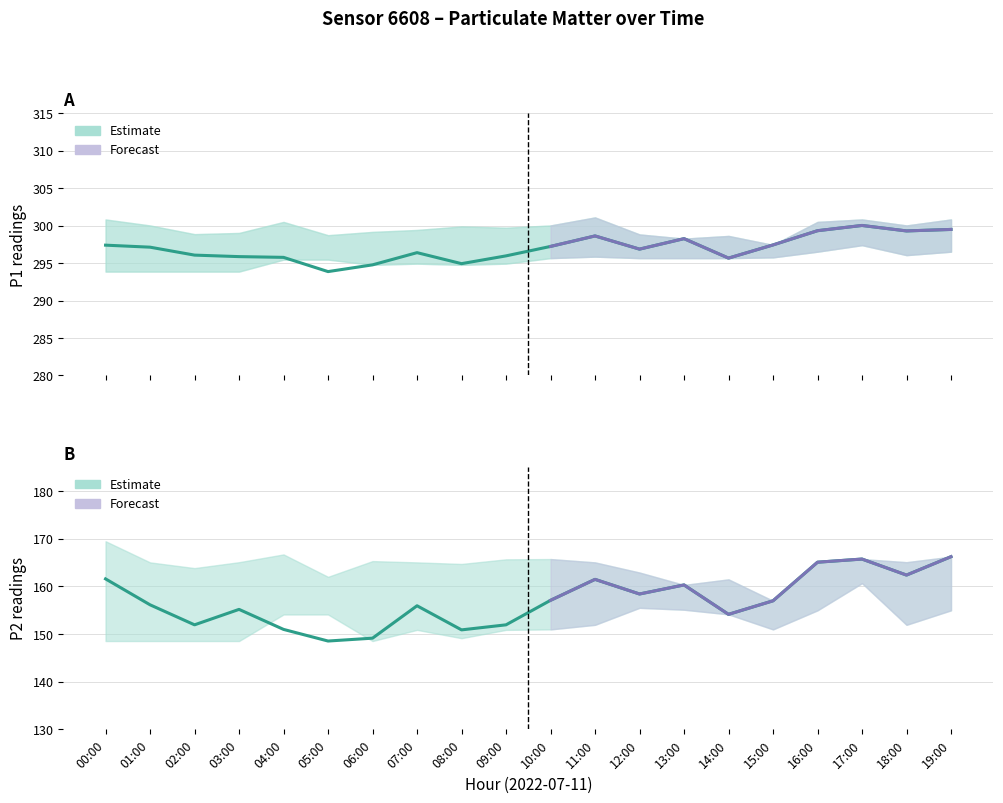

Is the value of P2 at 08:00 greater than the value of P1 at 08:00?

No